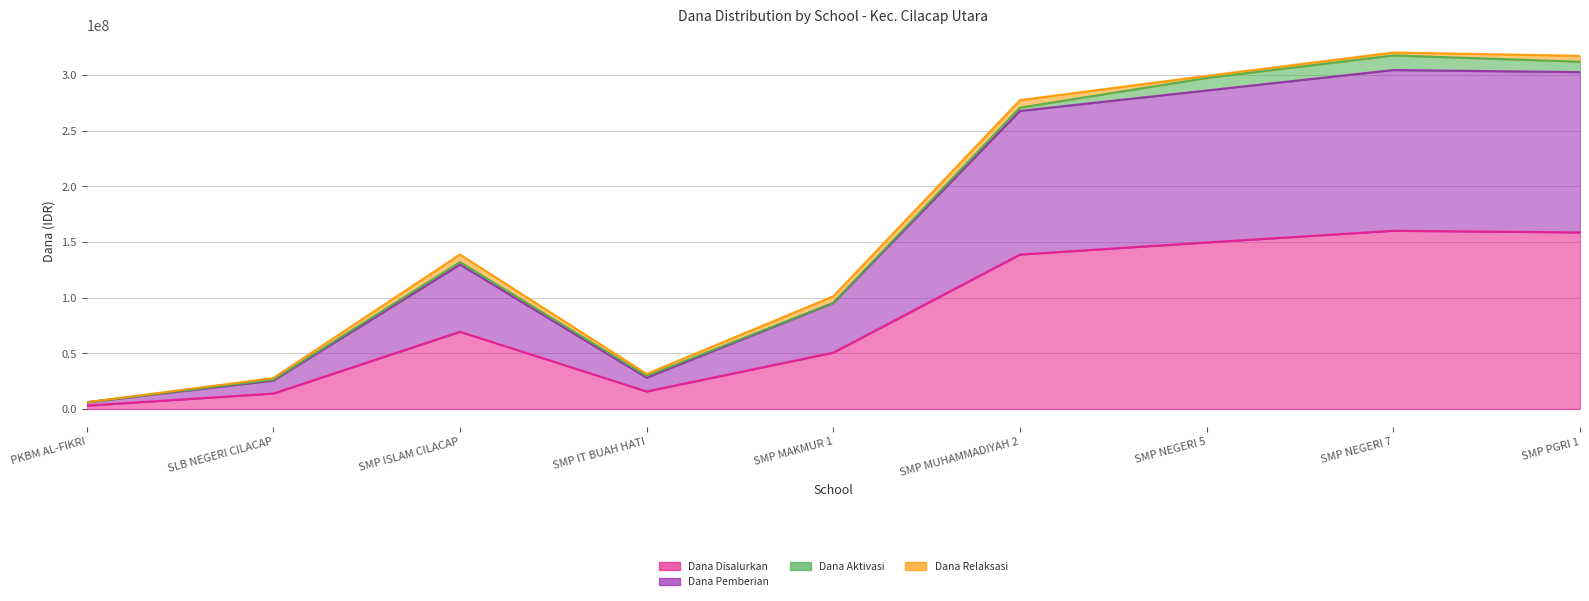

What is the sum of the Dana Disalurkan values at SMP IT BUAH HATI and PKBM AL-FIKRI?

18750000